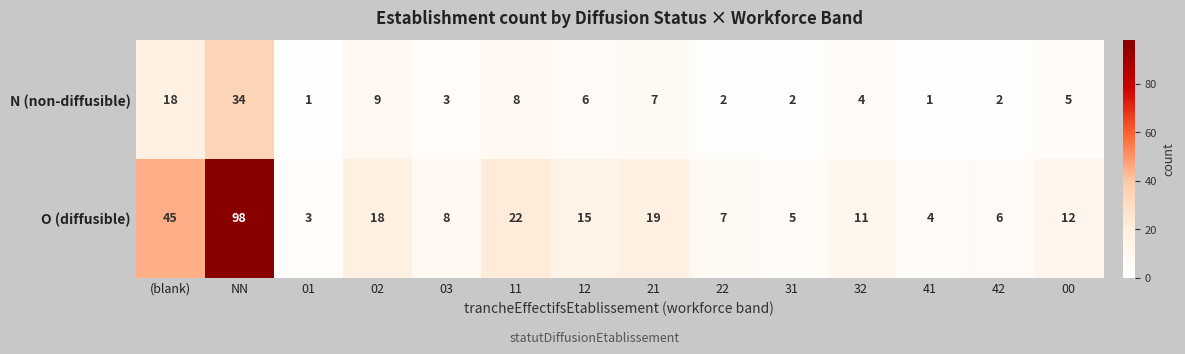

At which label does N (non-diffusible) reach its peak?

NN